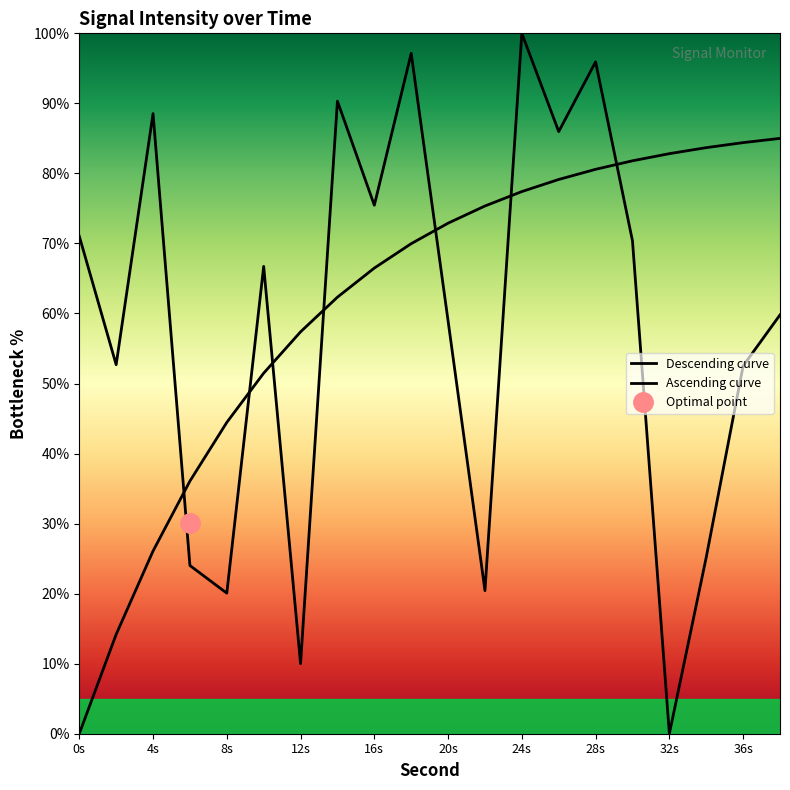

Count the number of values greater than 66.

10